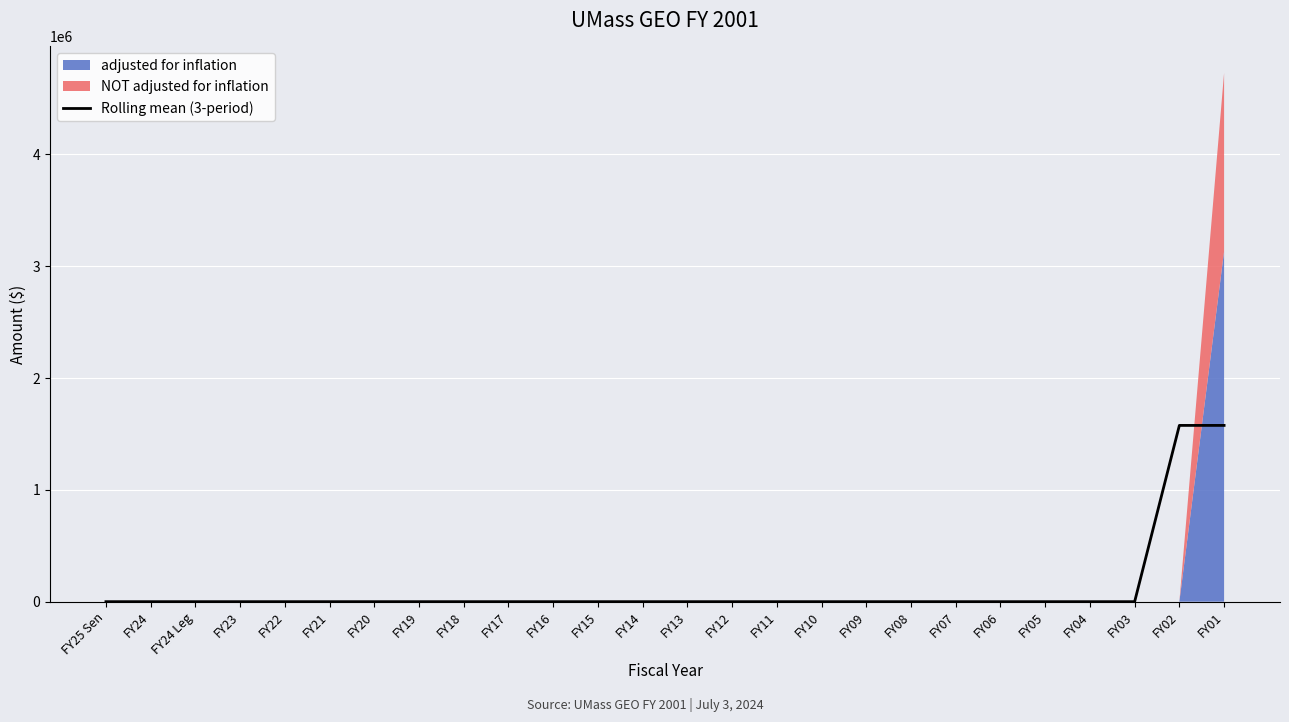

Reading left to right, extract all data points from this chart.

0.0	0.0	0.0	0.0	0.0	0.0	0.0	0.0	0.0	0.0	0.0	0.0	0.0	0.0	0.0	0.0	0.0	0.0	0.0	0.0	0.0	0.0	0.0	0.0	1576284.7	1576284.7